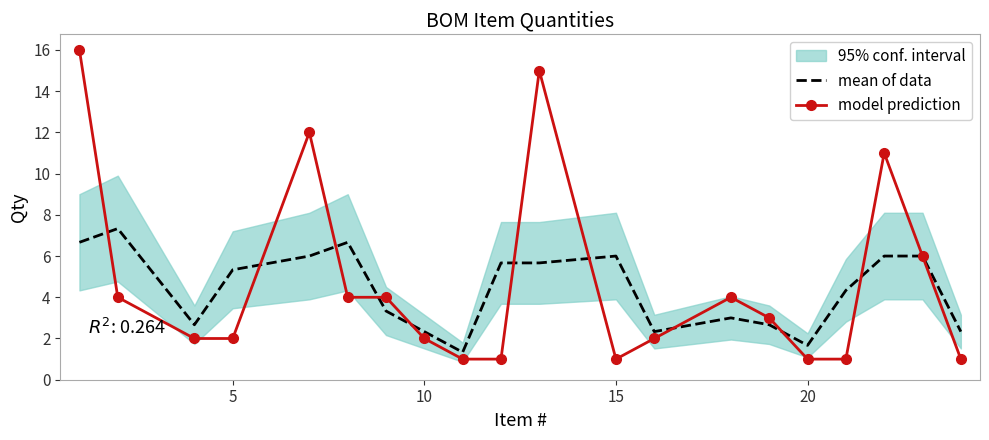

Is it true that model prediction equals 2.0 at 5?

True